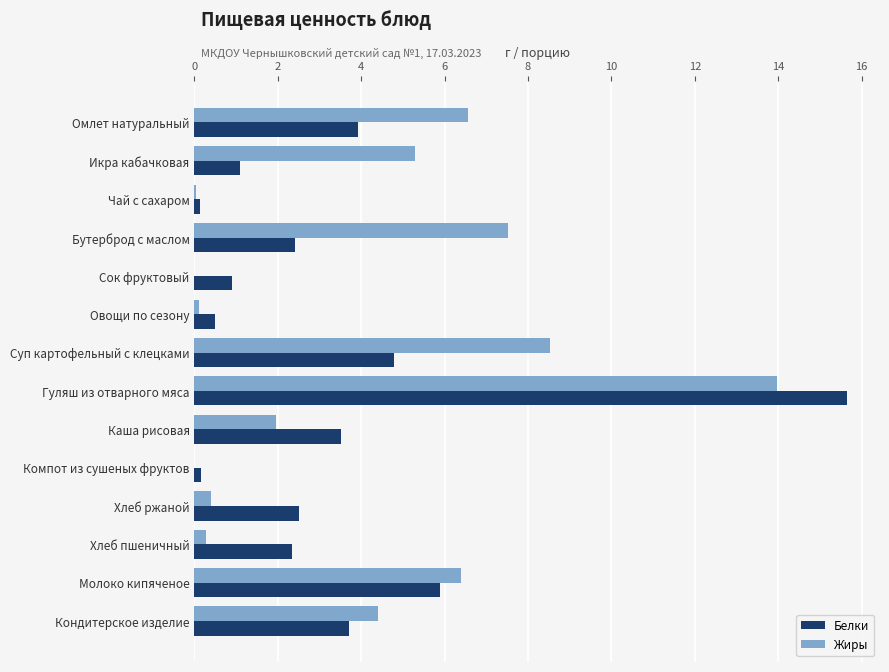

Which series has the largest range (max minus min)?

Белки